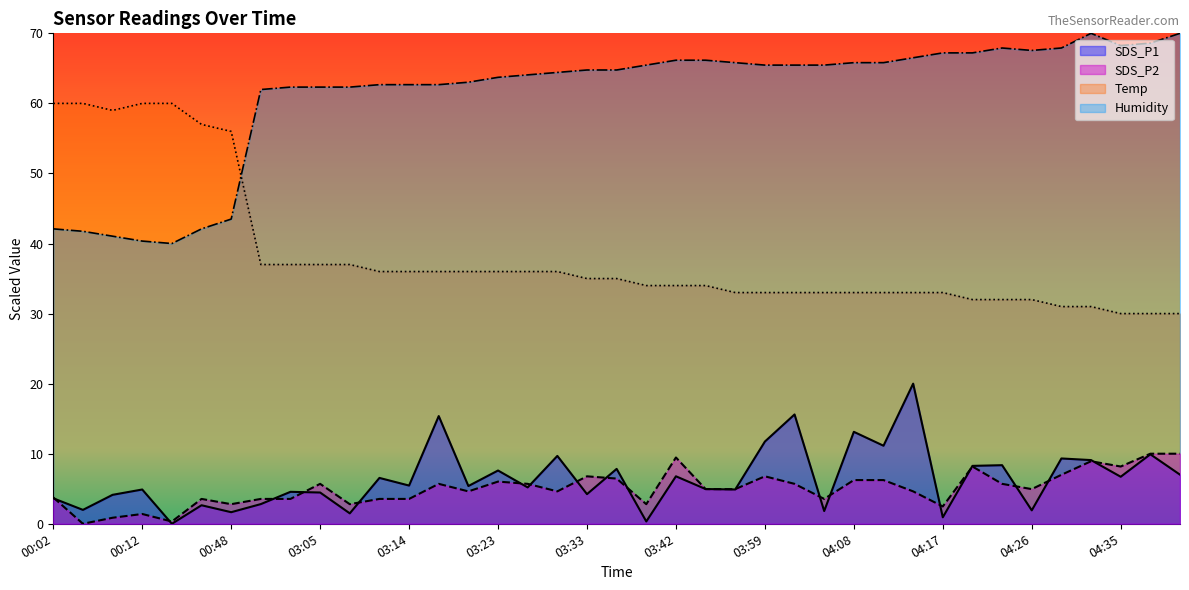

At which category does SDS_P1 reach its first local peak?

00:12